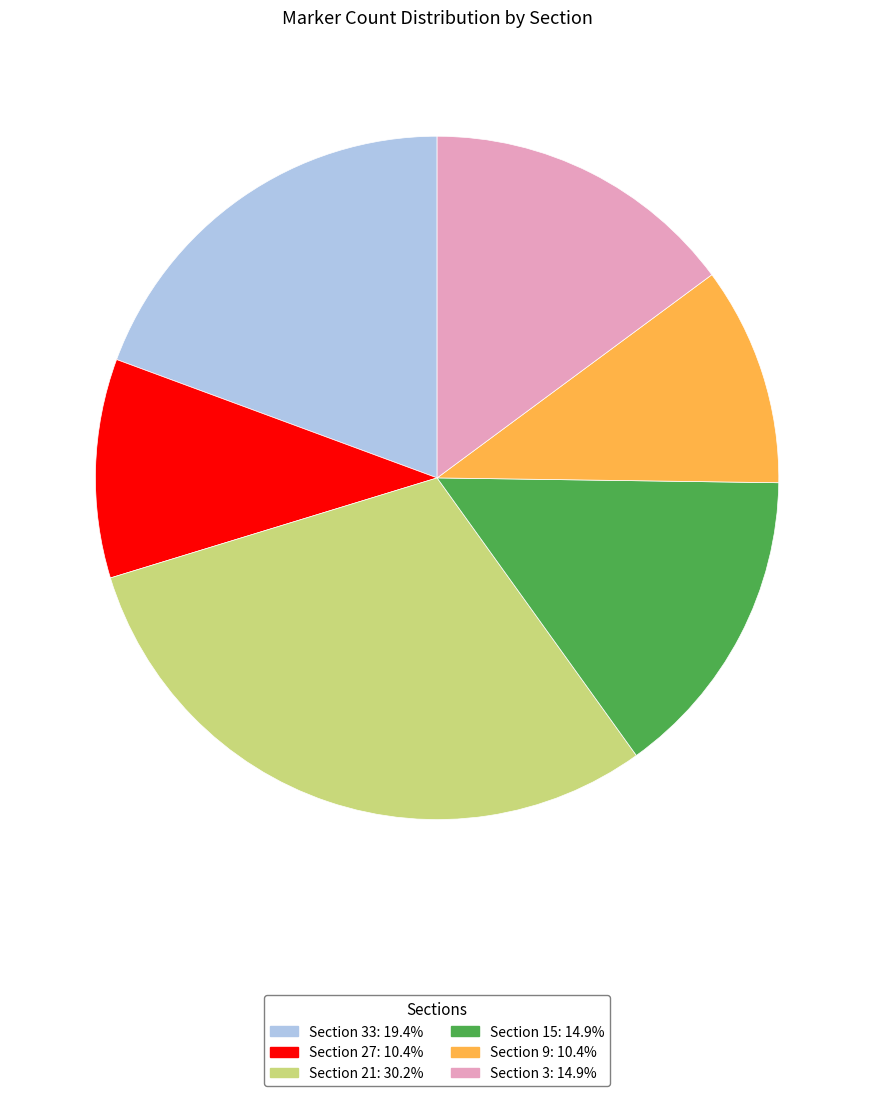

Is there a majority slice in this chart?

No